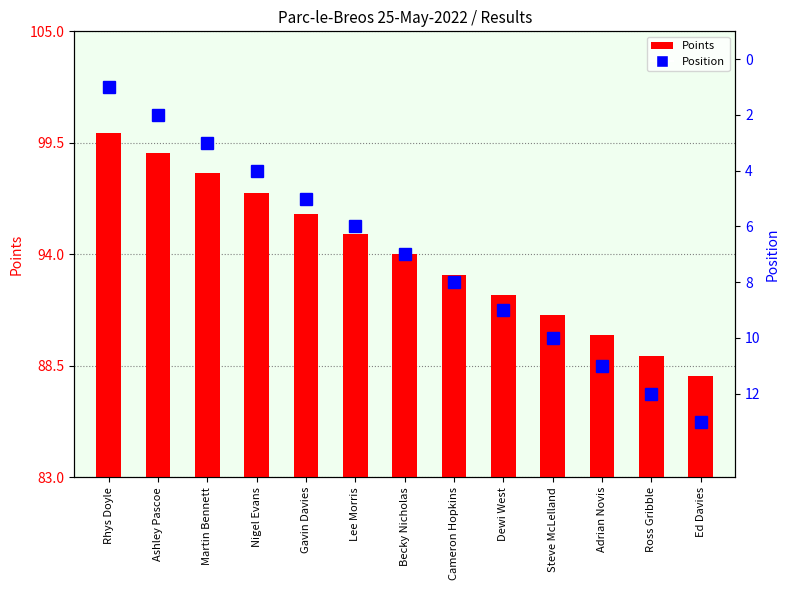

How many values in the Points series exceed 94?

6